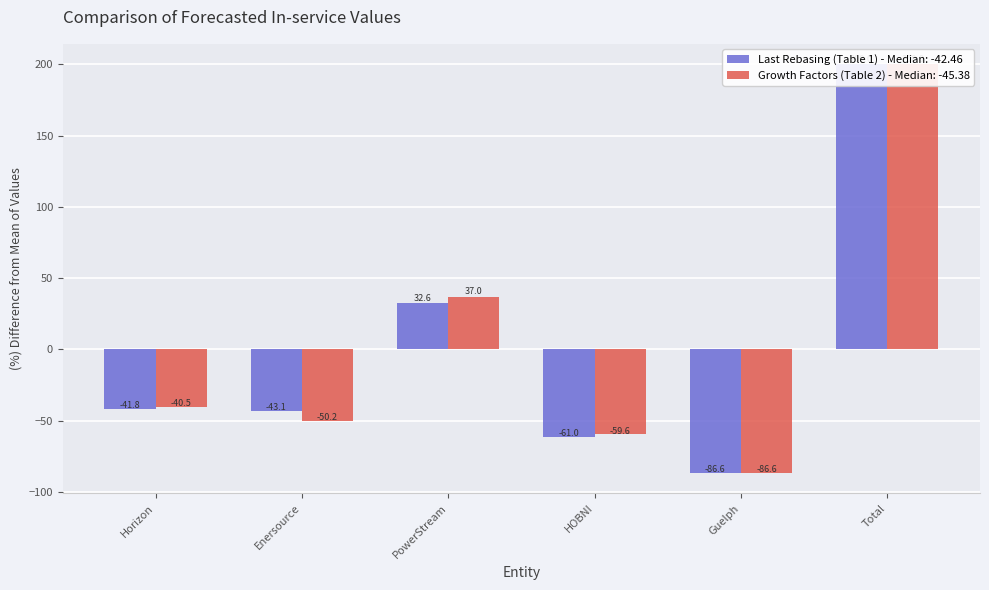

Is the value of Last Rebasing (Table 1) at PowerStream greater than the value of Growth Factors (Table 2) at PowerStream?

No